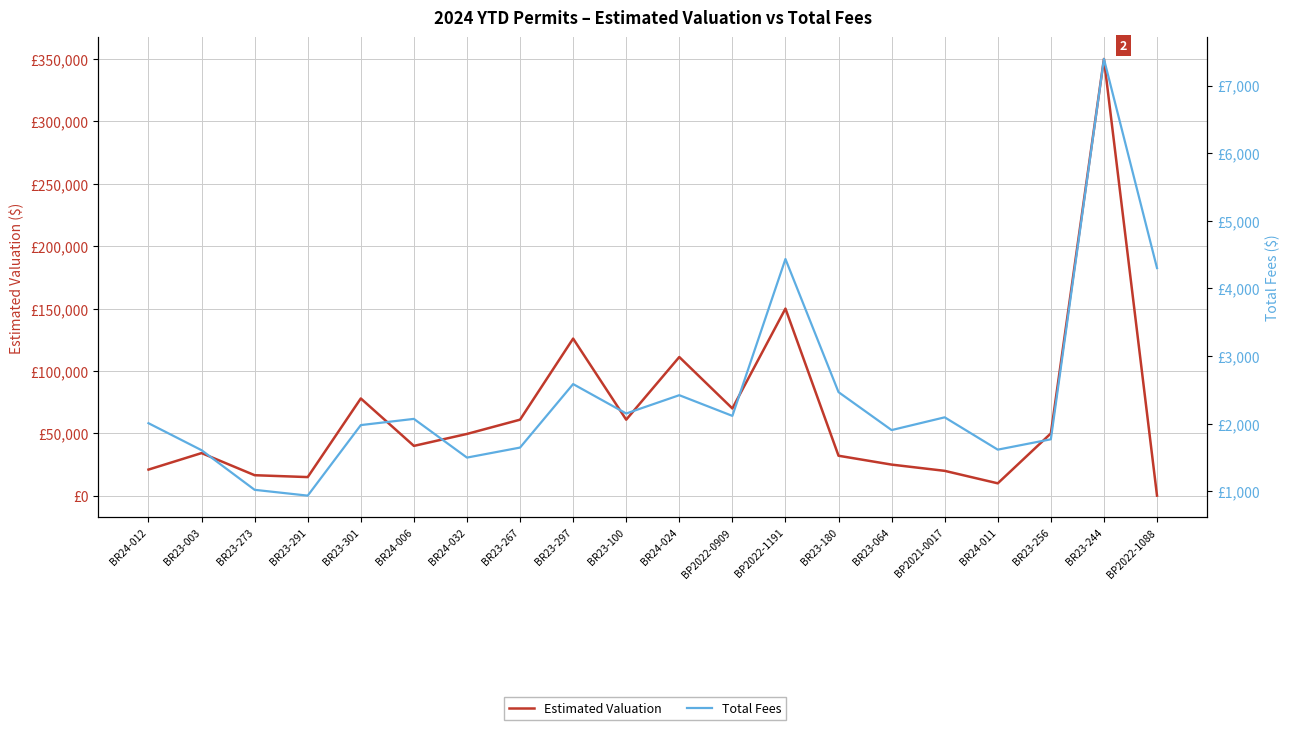

How many data points in Estimated Valuation are less than 49570?

10